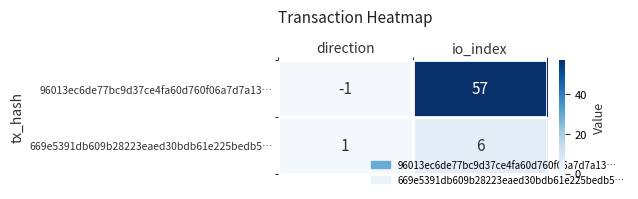

The 669e5391db609b28223eaed30bdb61e225bedb5… series shows 1 at direction. True or false?

True